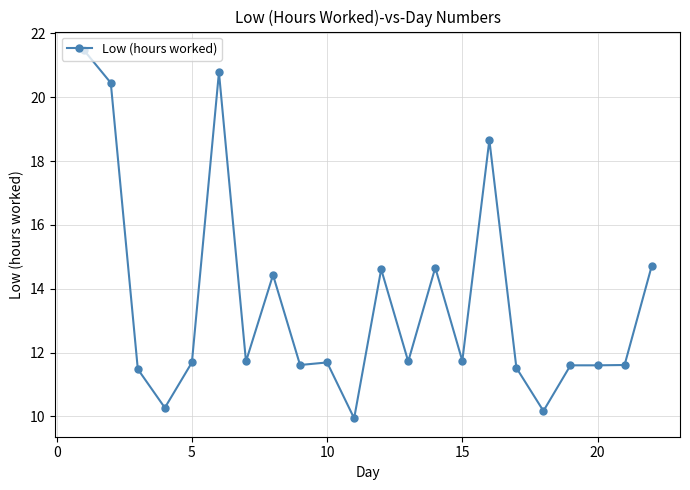

What is the greatest value displayed?

21.5